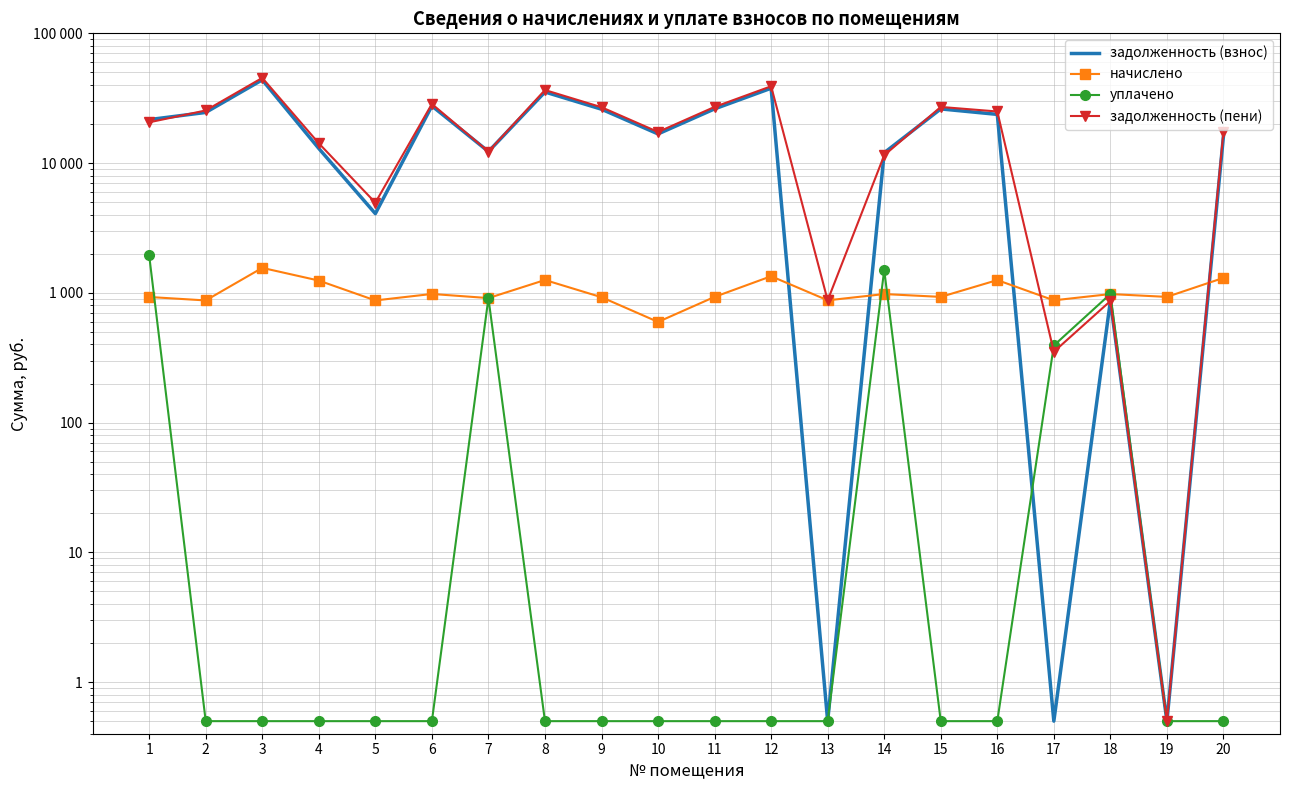

Rank the categories by начислено value from lowest to highest.

10, 2, 5, 13, 17, 7, 9, 1, 11, 15, 19, 14, 18, 6, 4, 16, 8, 20, 12, 3